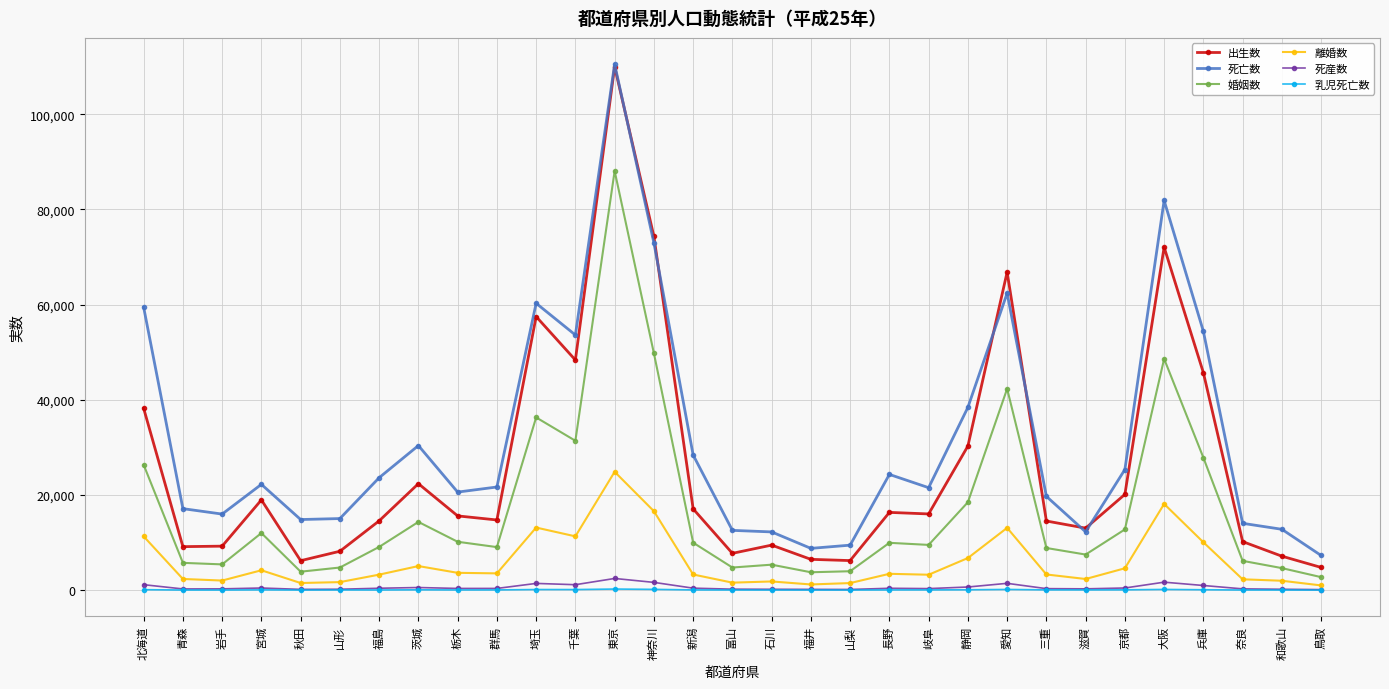

Is the value of 死亡数 at 埼玉 greater than the value of 離婚数 at 岐阜?

Yes